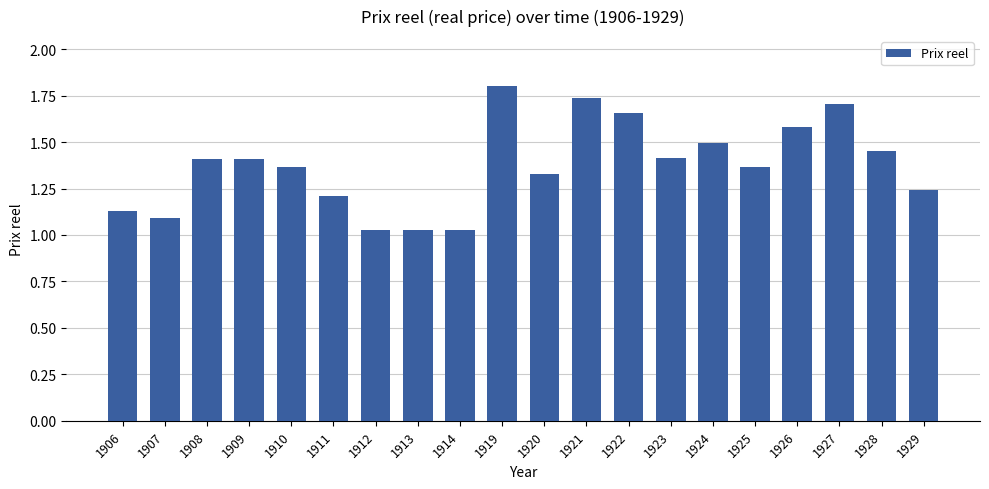

What is the difference between the maximum and second lowest values?

0.8